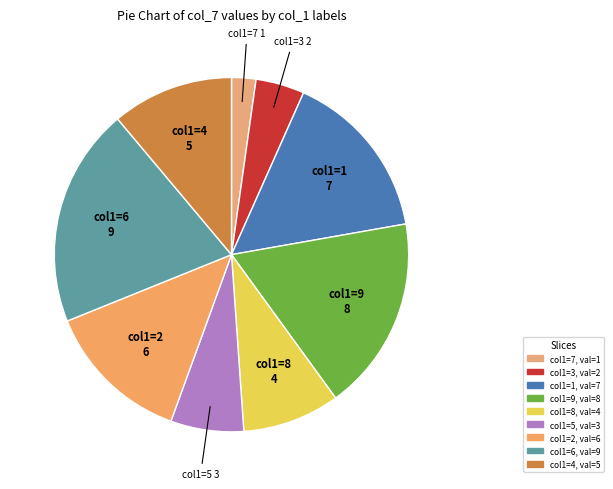

Which category has the smallest portion of the pie?

col1=7